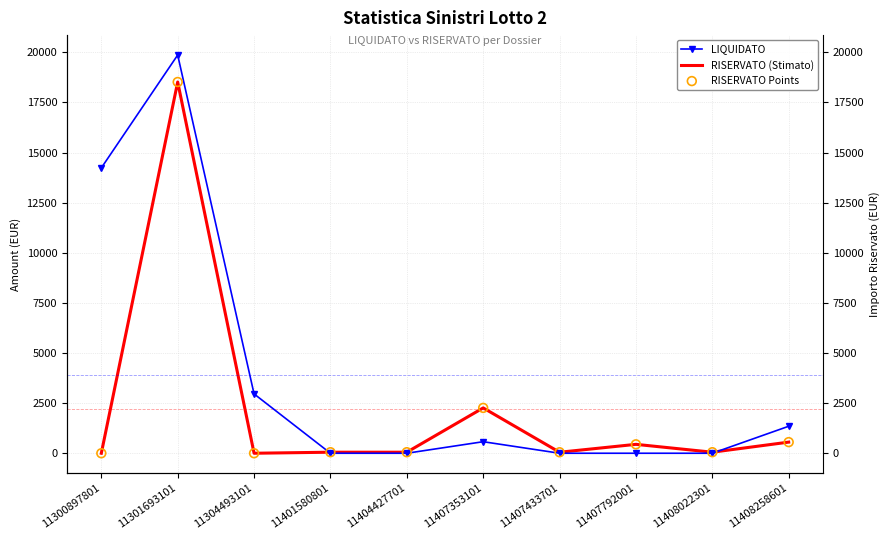

At which category is the sum across all series the highest?

11301693101